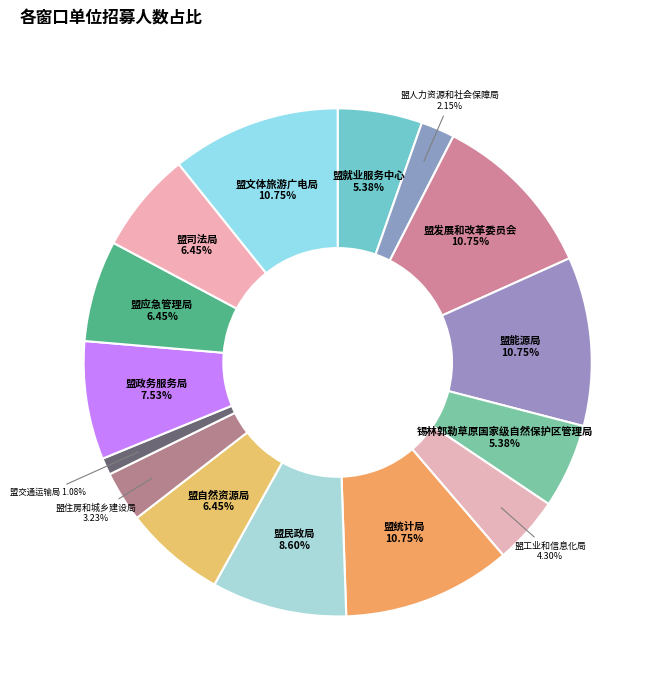

Which category has the smallest portion of the pie?

盟交通运输局